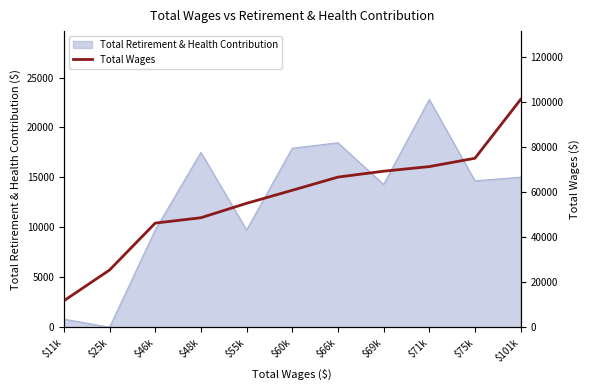

What is the change in value from $66k to $75k?

+8363